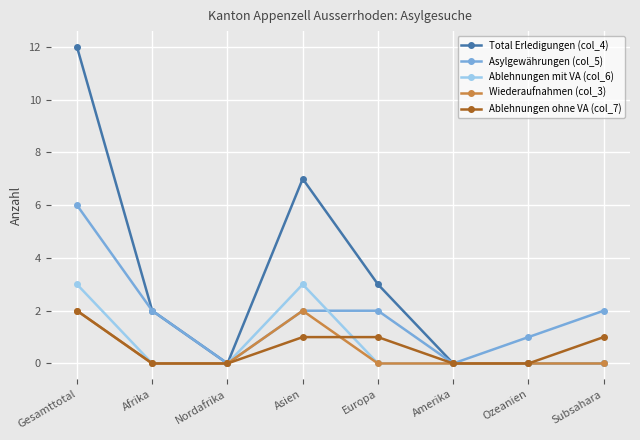

True or false: Asylgewährungen (col_5) has a value of 1 at Europa.

False